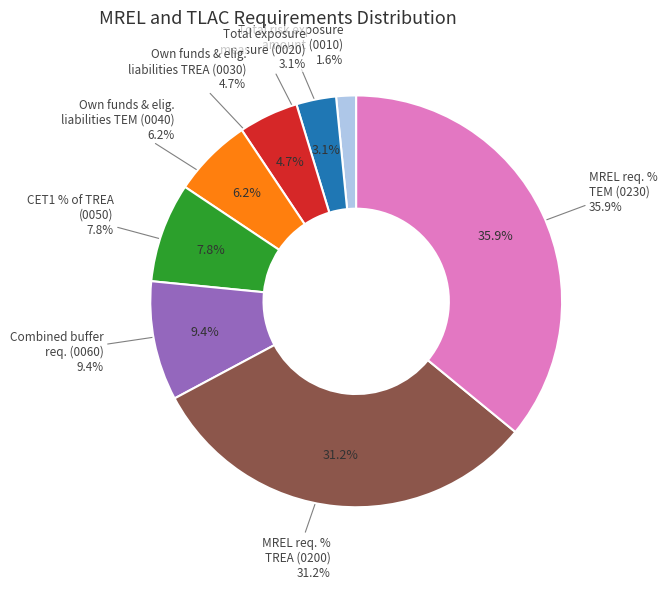

Which slice is the largest?

MREL requirement (% of TEM)